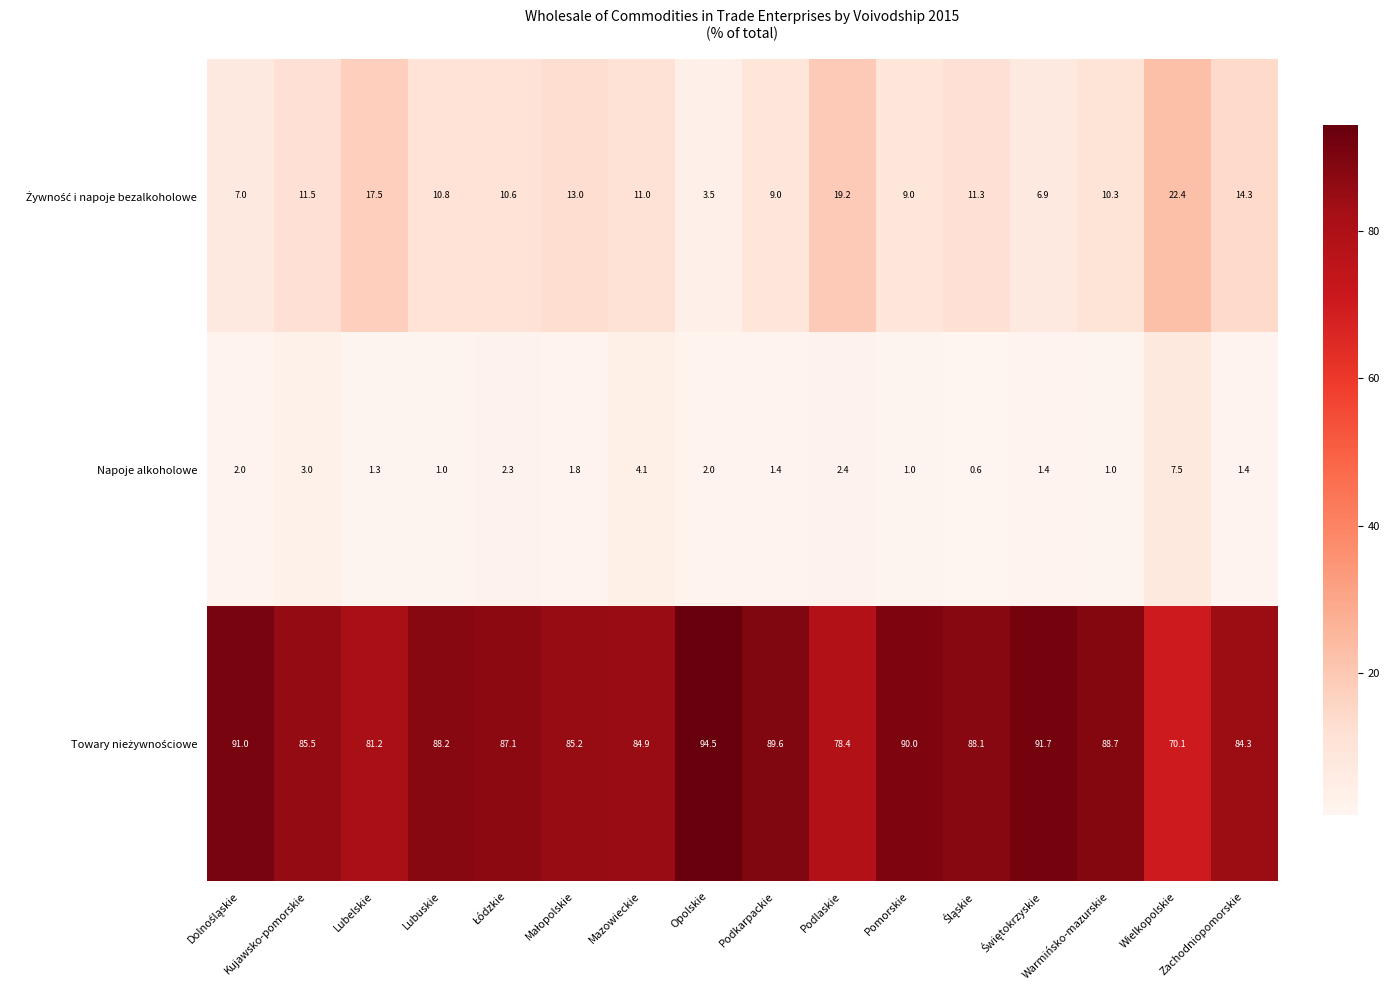

What is the difference between the highest and lowest values at Lubelskie?

79.9